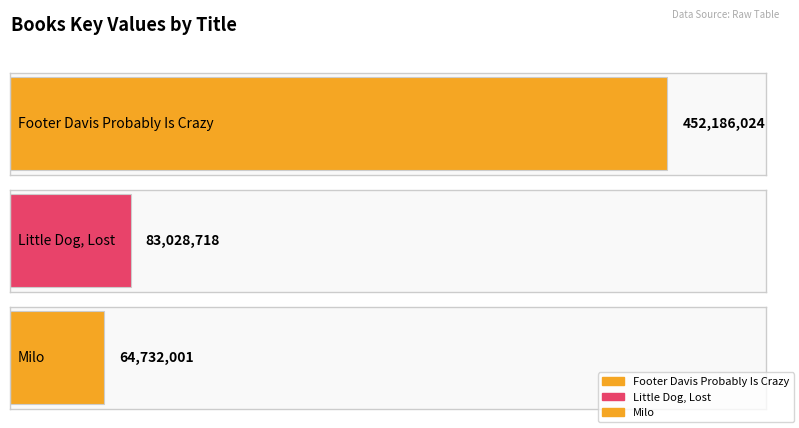

Reading right to left, extract all data points from this chart.

Milo=64732001	Little Dog, Lost=83028718	Footer Davis Probably Is Crazy=452186024